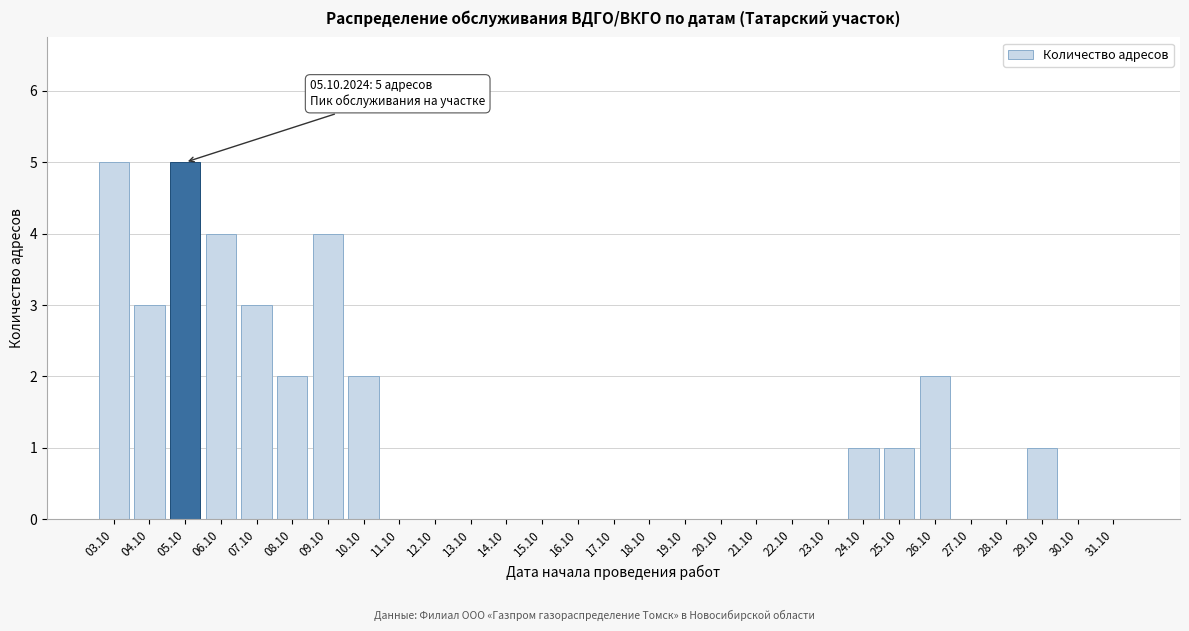

Reading left to right, list all the values displayed in this chart.

03.10=5	04.10=3	05.10=5	06.10=4	07.10=3	08.10=2	09.10=4	10.10=2	11.10=0	12.10=0	13.10=0	14.10=0	15.10=0	16.10=0	17.10=0	18.10=0	19.10=0	20.10=0	21.10=0	22.10=0	23.10=0	24.10=1	25.10=1	26.10=2	27.10=0	28.10=0	29.10=1	30.10=0	31.10=0